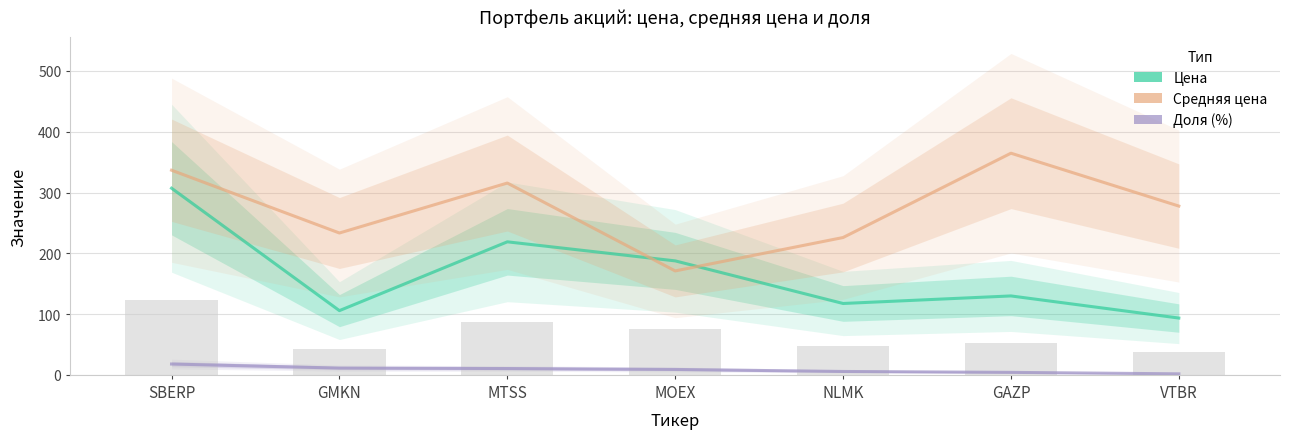

Count the number of categories in the chart.

7